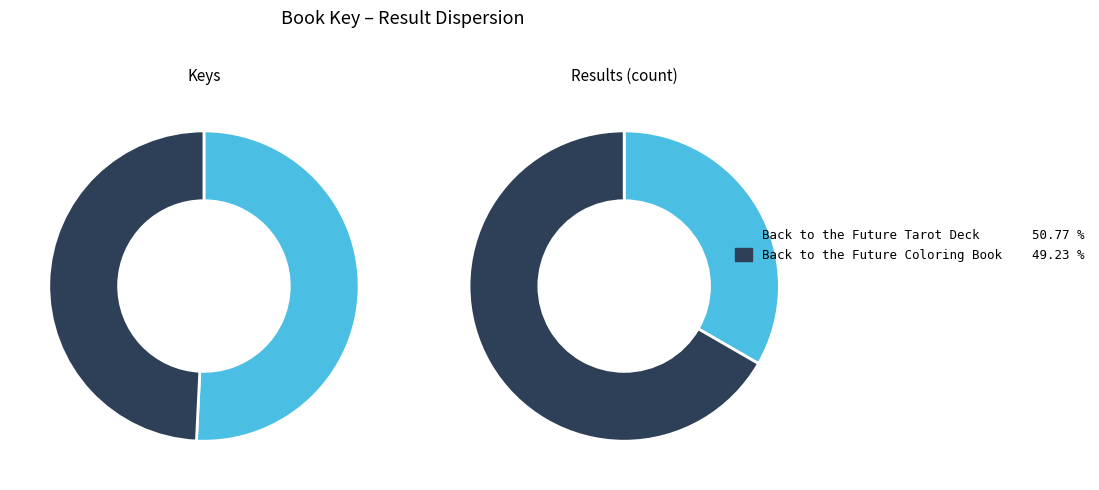

Is it true that Back to the Future Coloring Book is 49% of the pie?

True